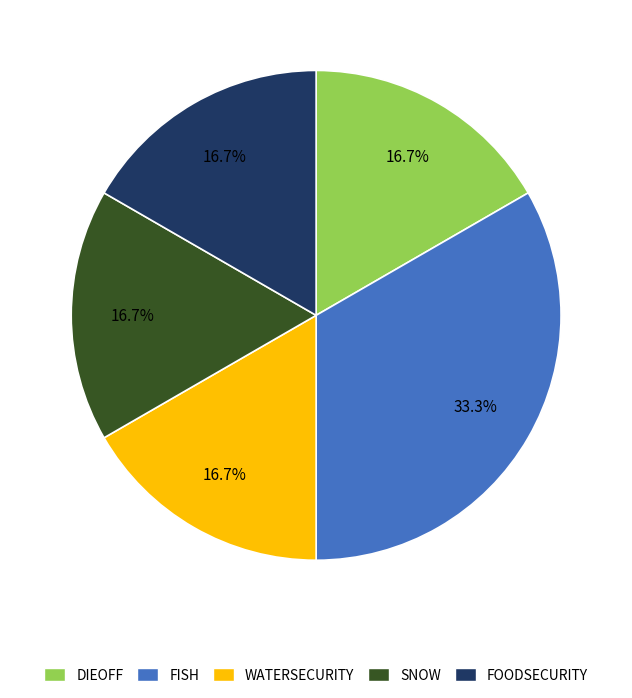

Is there a majority slice in this chart?

No